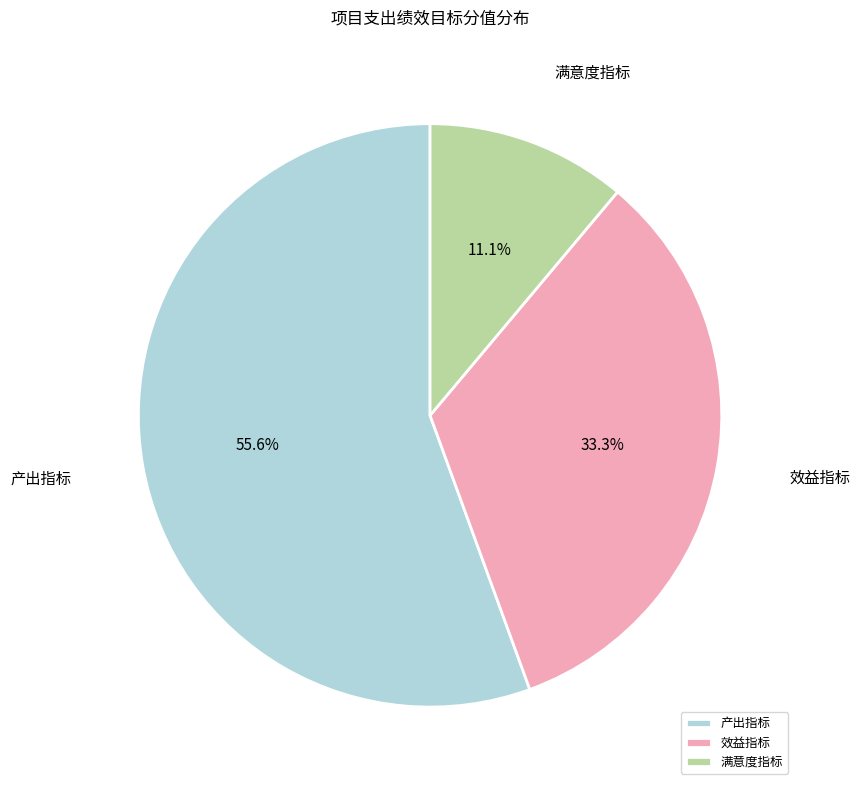

To the nearest percent, what percentage of the pie is 产出指标?

56%